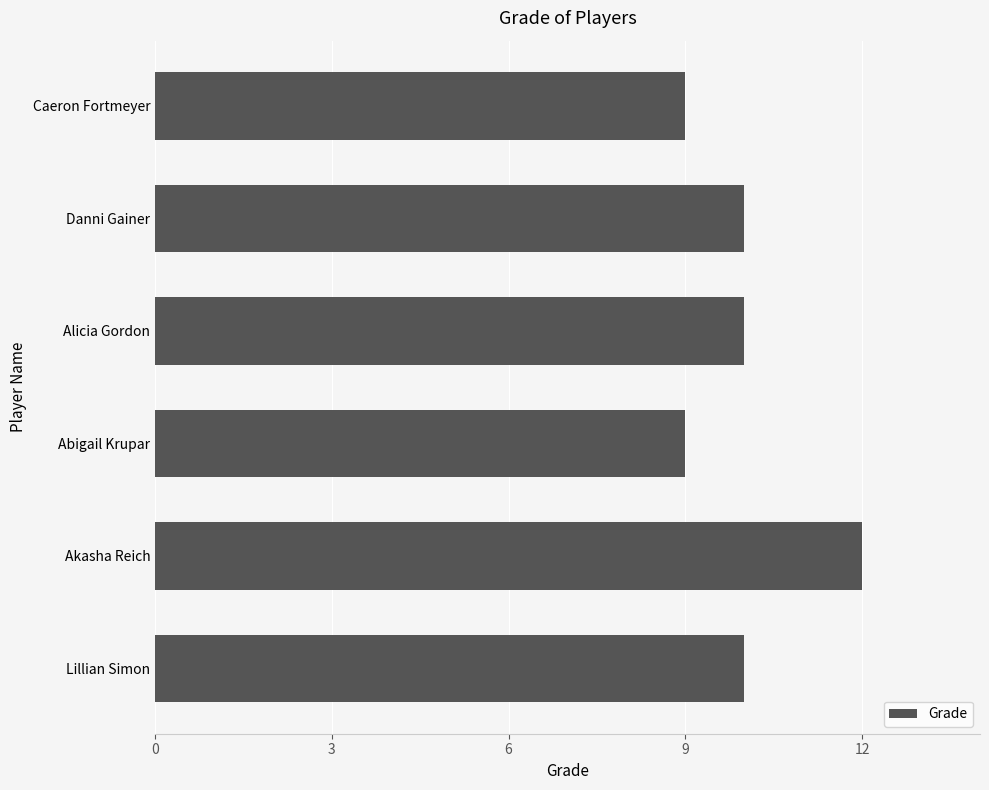

What is the change in value from Danni Gainer to Akasha Reich?

+2